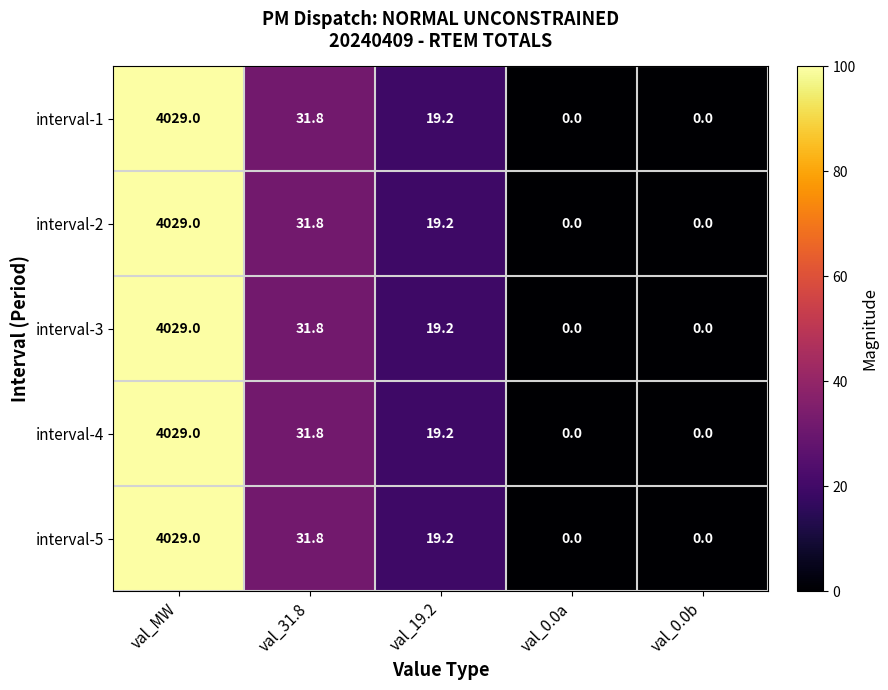

At which label is interval-1 closest to 2014?

val_31.8